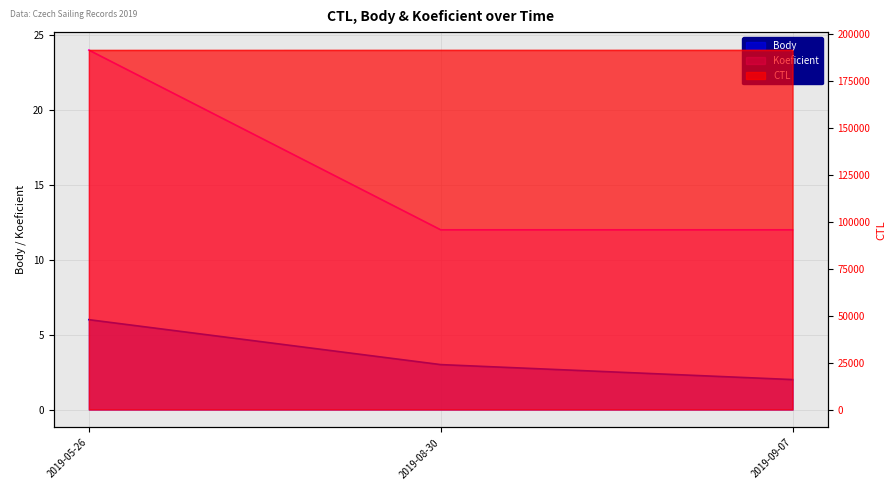

At which category does the chart reach its peak across all series?

2019-09-07